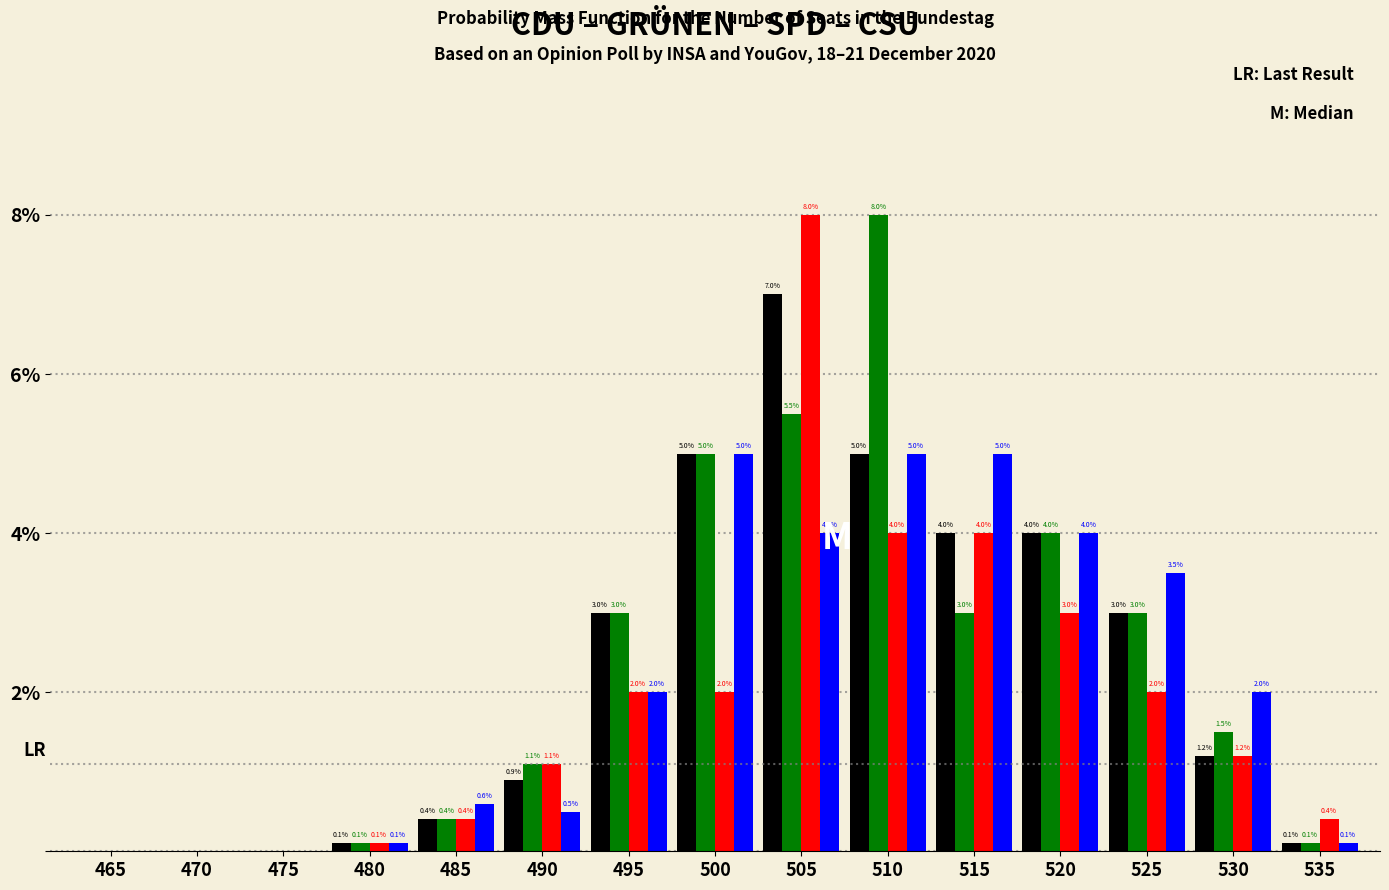

What is the total value across all series at 495?

10.0